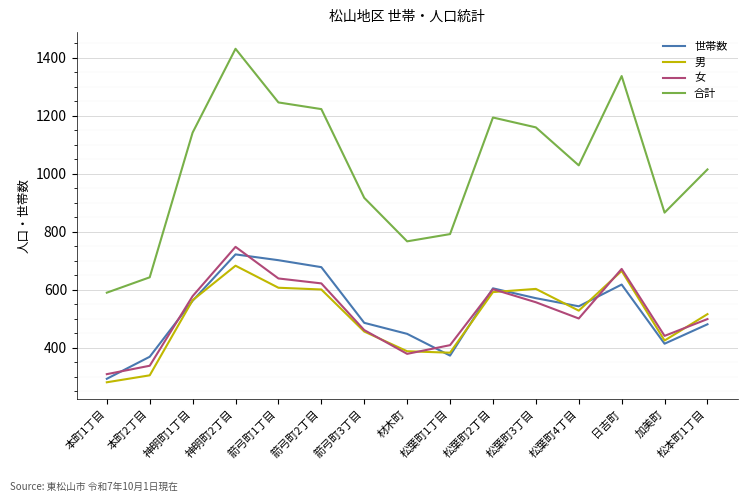

Which series has the widest spread of values?

合計